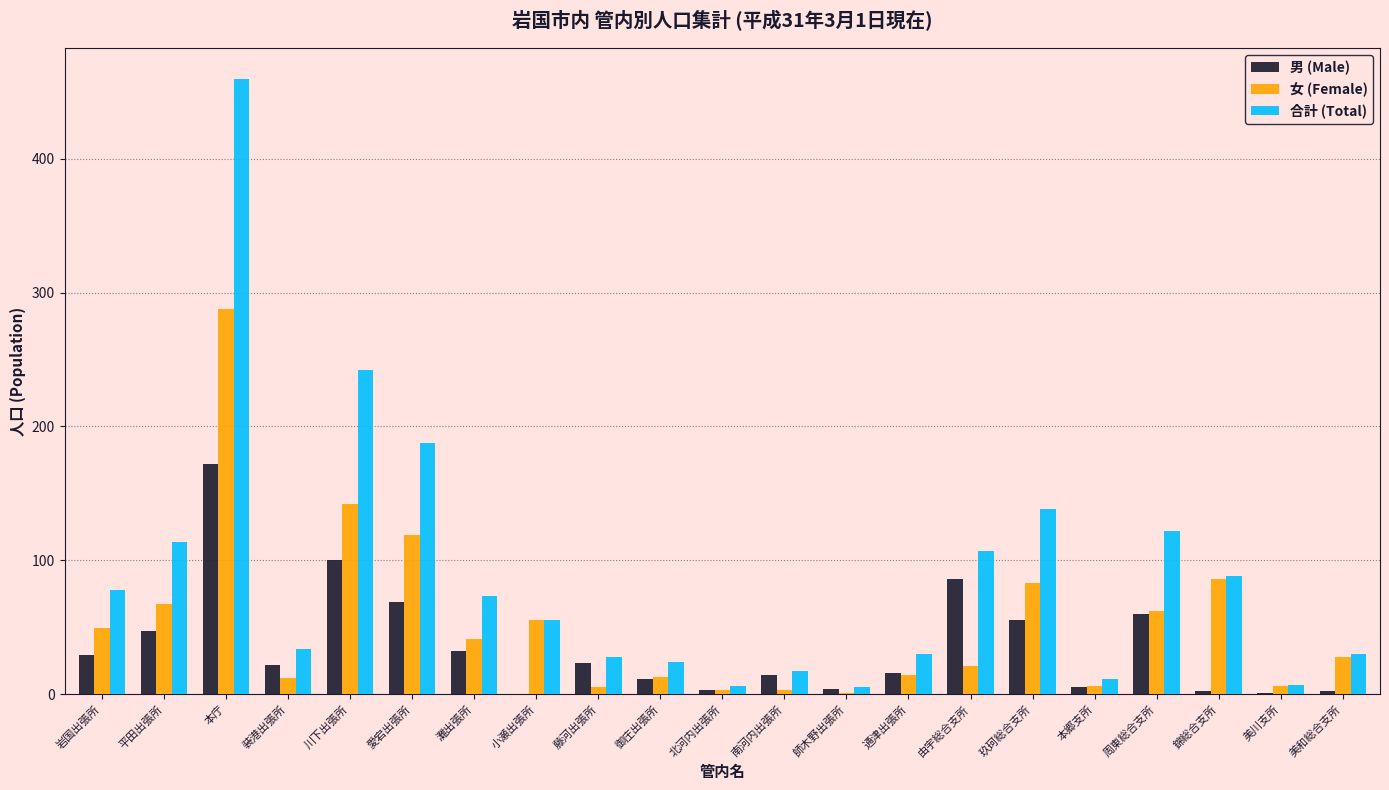

How many groups of bars are there?

21